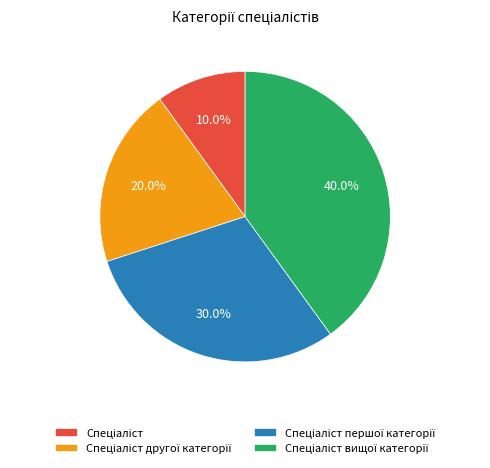

Is there any slice that represents more than half of the pie?

No